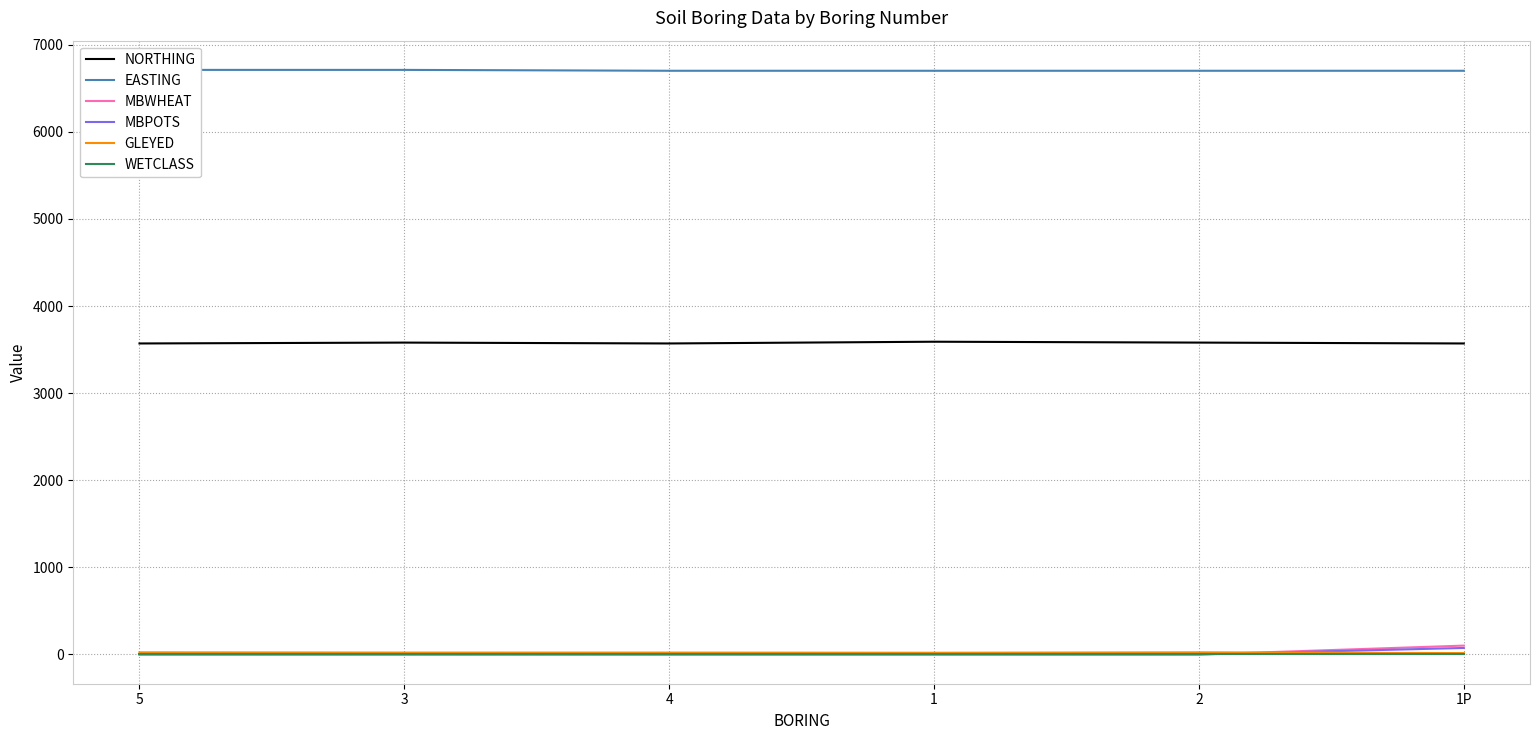

True or false: MBWHEAT and MBPOTS cross at least once.

False